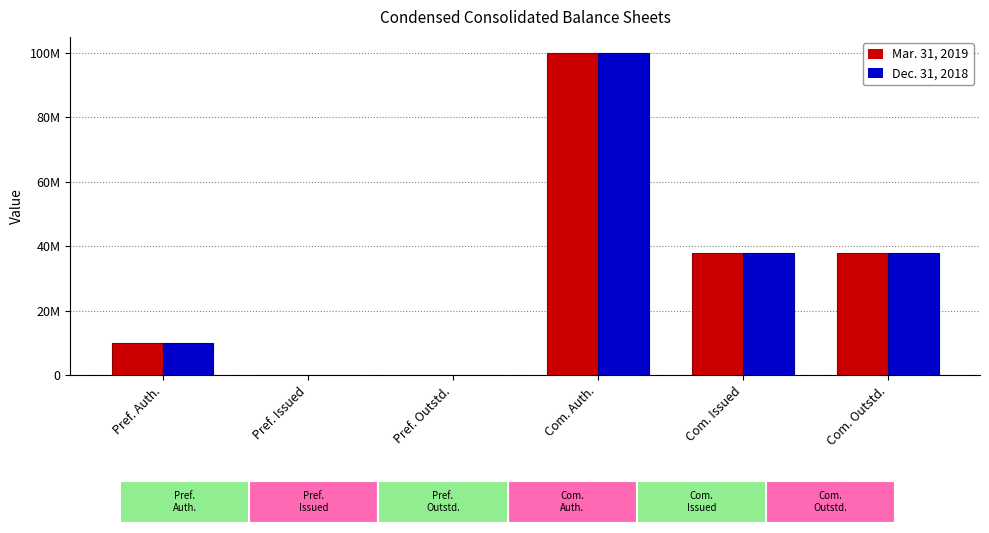

Does the chart contain stacked bars?

No